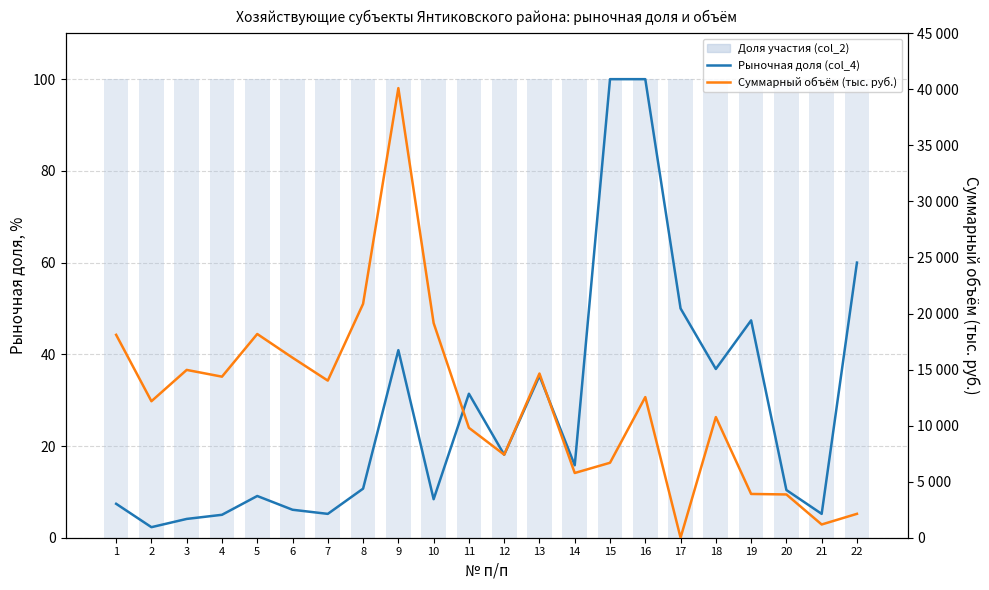

At 12, list the series in order from smallest to largest.

Рыночная доля (col_4), Доля участия (col_2), Суммарный объём (тыс. руб.)